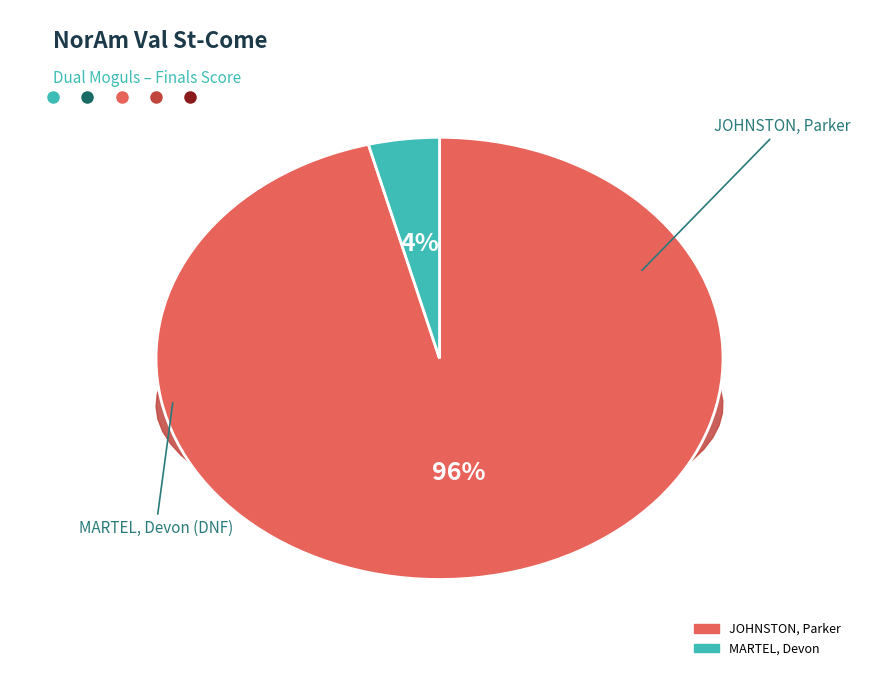

What is the majority slice?

JOHNSTON, Parker